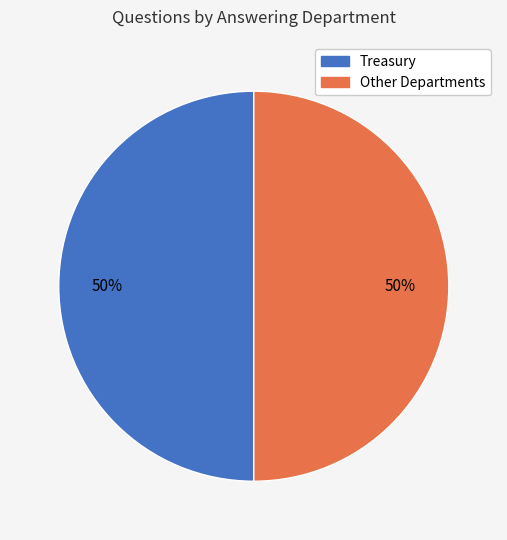

To the nearest percent, what is the difference between the largest and smallest slice percentages?

0%